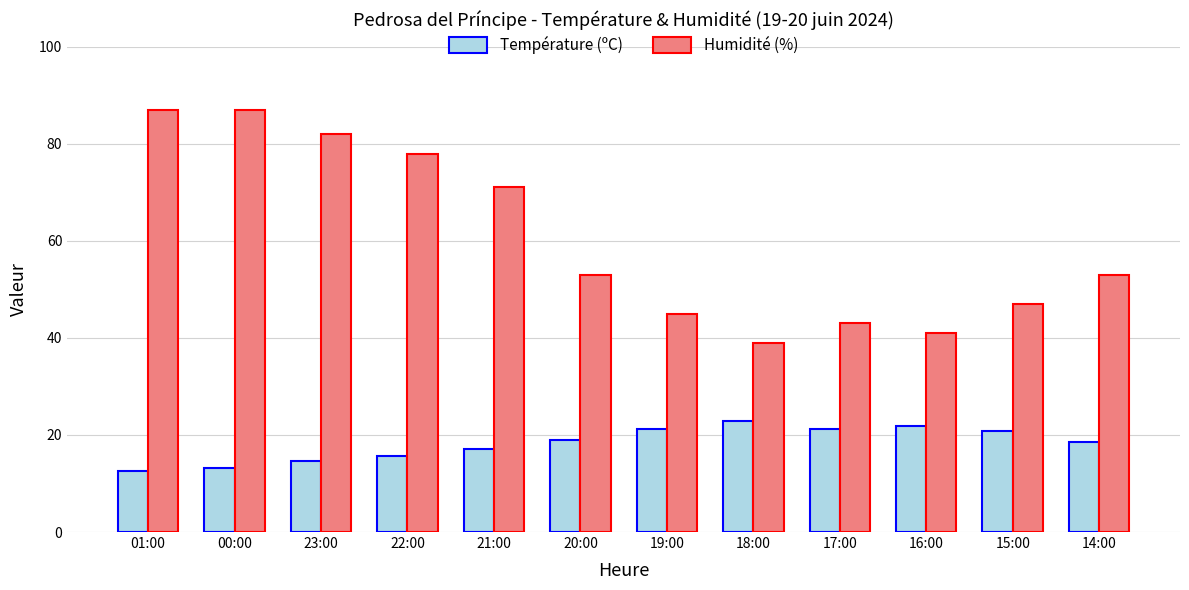

What value does the Température (ºC) series have at 22:00?

15.7